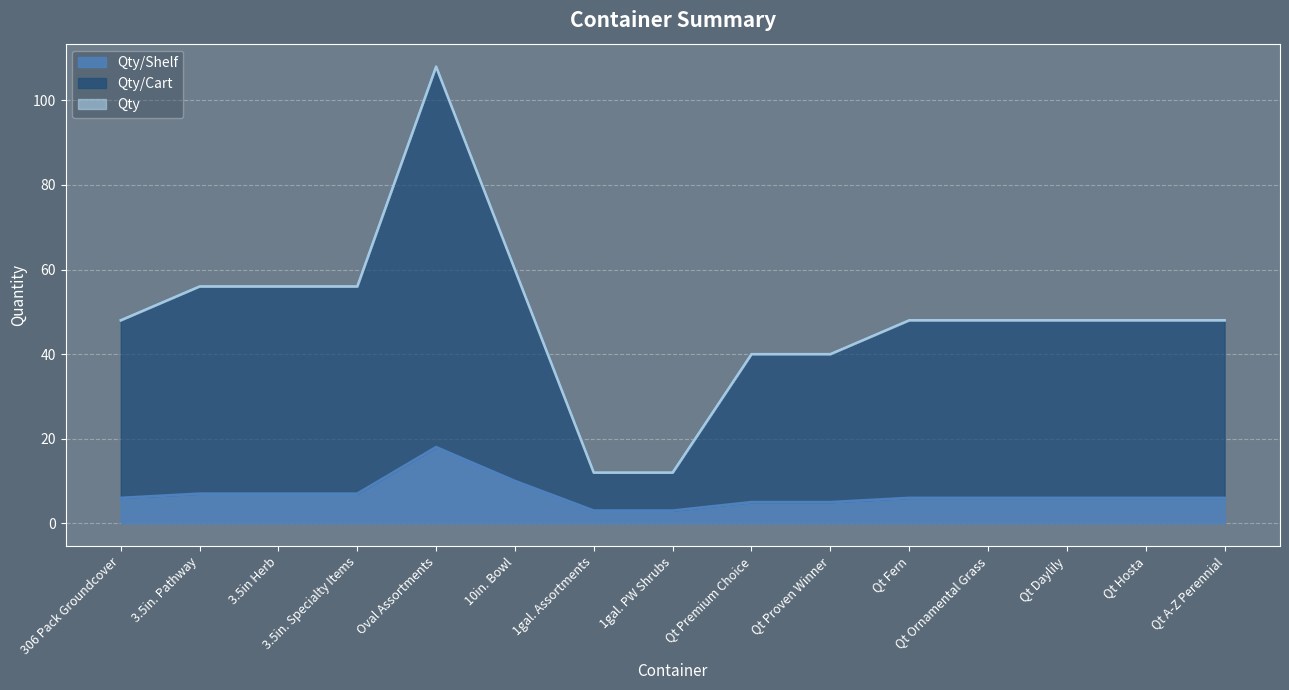

Where does the Qty/Cart series first go above 48?

3.5in. Pathway